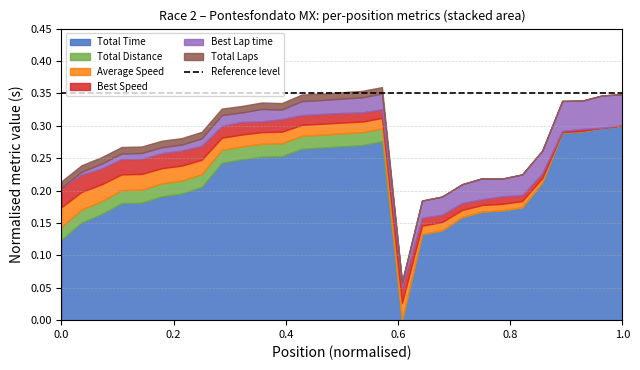

Does the chart have visible grid lines?

Yes